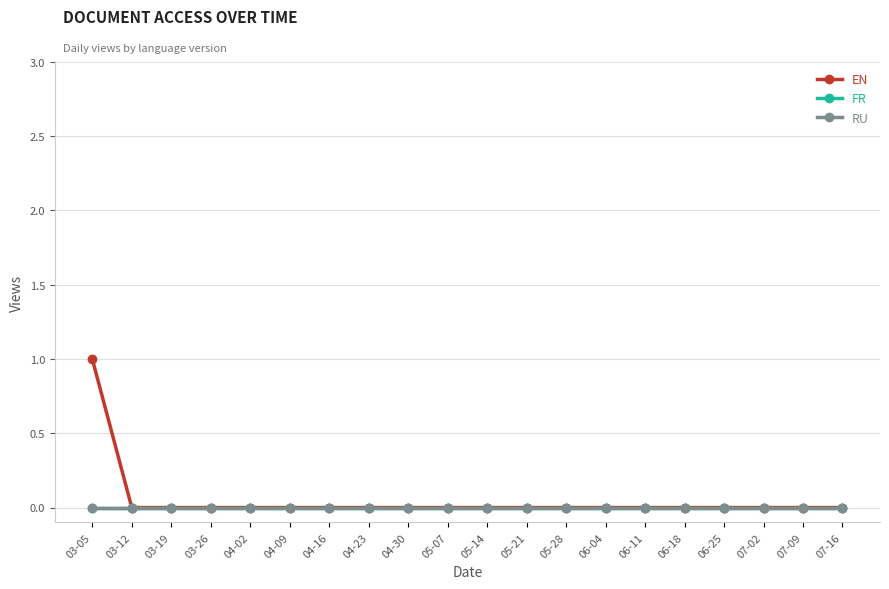

What is the label of the 1st point from the left?

03-05